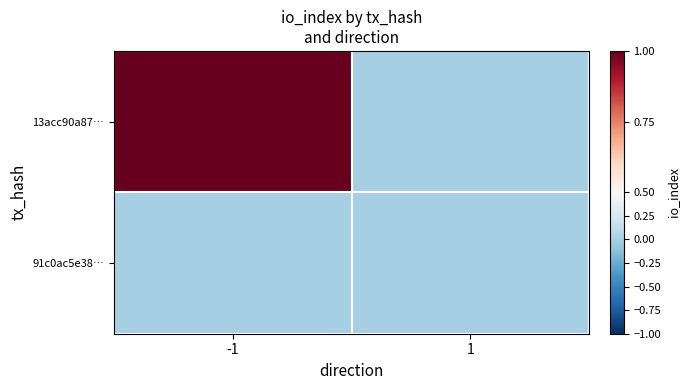

Rank the series at 1 from highest to lowest value.

13acc90a87…, 91c0ac5e38…